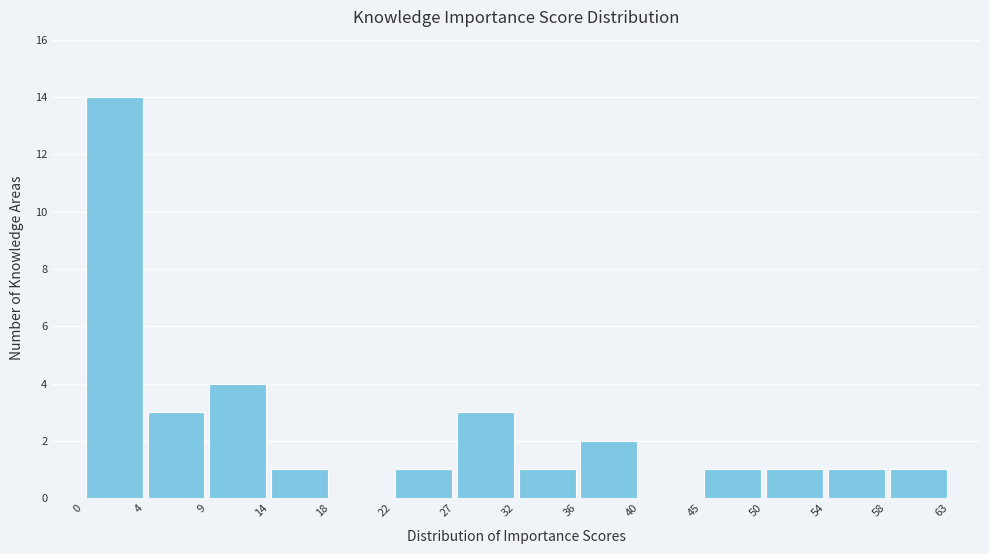

Which range on the x-axis has the tallest bar?

0 to 4